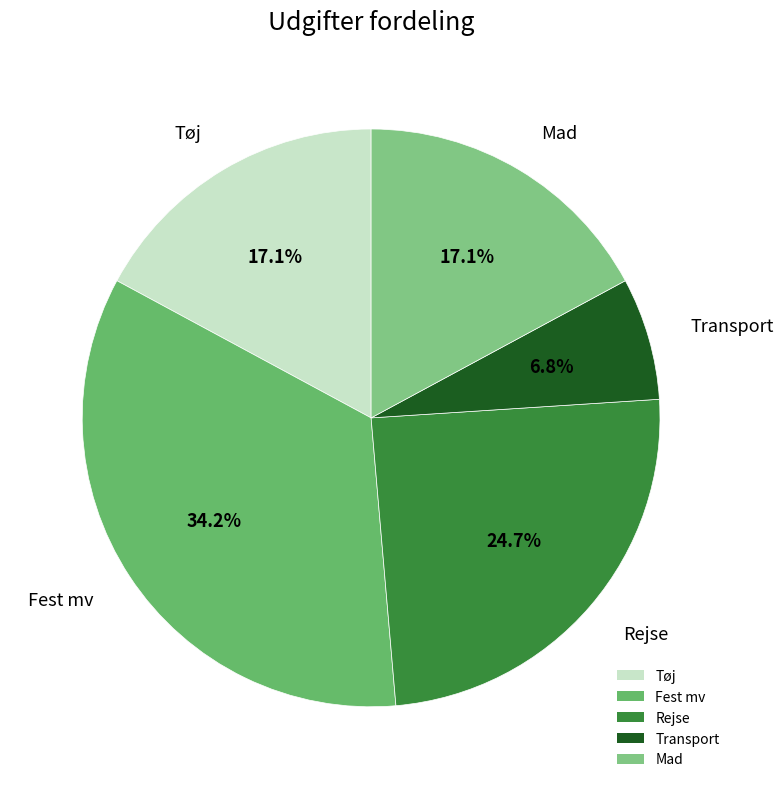

Which slice is the smallest?

Transport